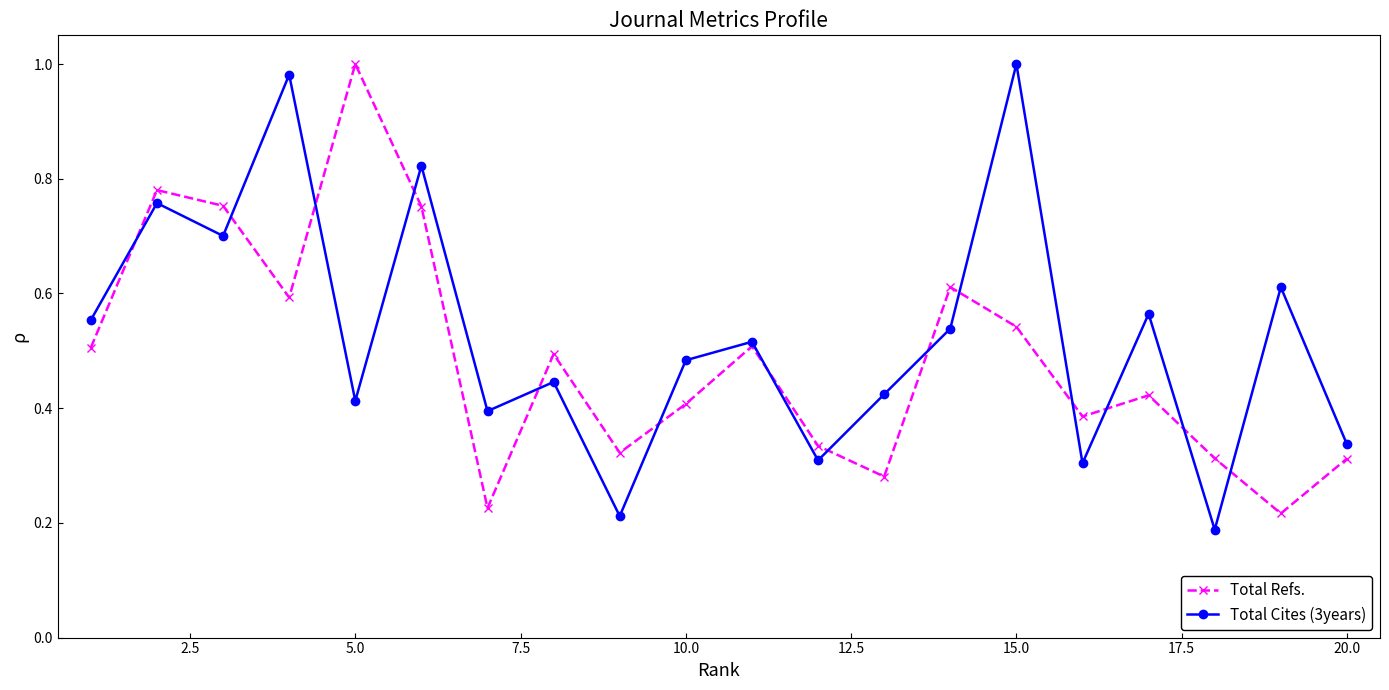

At how many categories does at least one series exceed 0?

20